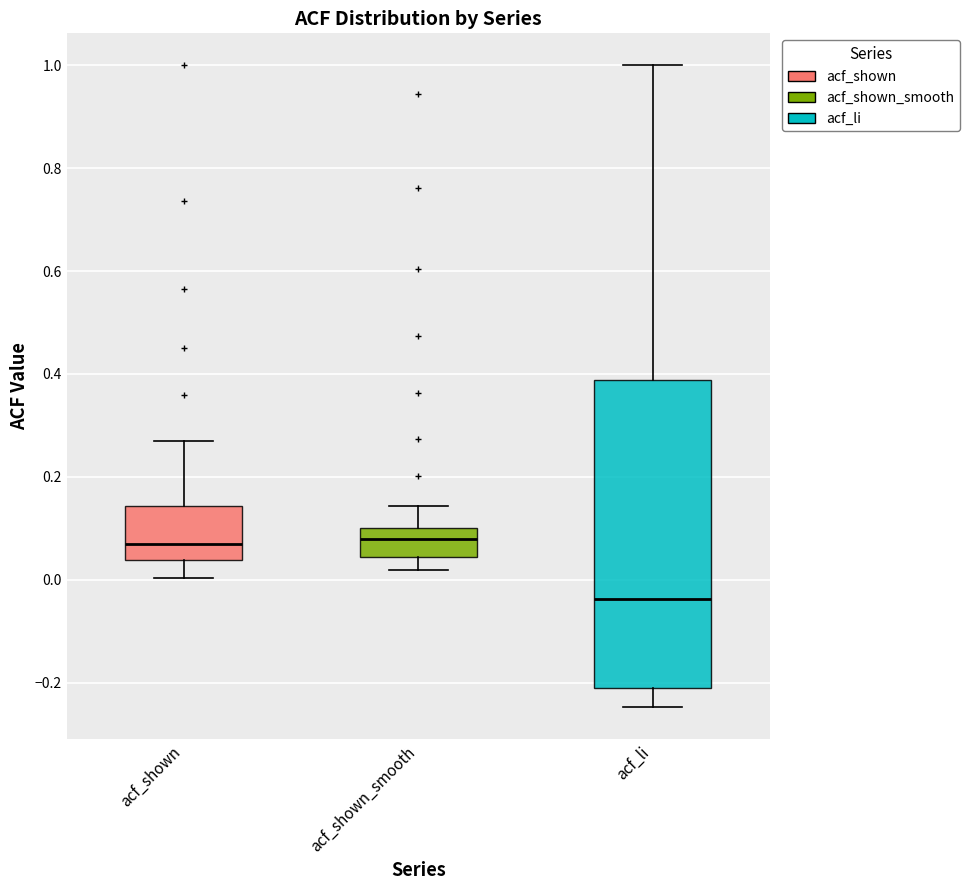

Reading left to right, read every box against the y-axis: the position of its median line, the range the box covers, and the ends of its whiskers. The values are not printed on the chart, so give them approximately, as read against the axis.

acf_shown: median 0.06, box 0.04 to 0.14, whiskers 0.00 to 0.26
acf_shown_smooth: median 0.08, box 0.04 to 0.10, whiskers 0.02 to 0.14
acf_li: median -0.04, box -0.22 to 0.38, whiskers -0.24 to 1.00